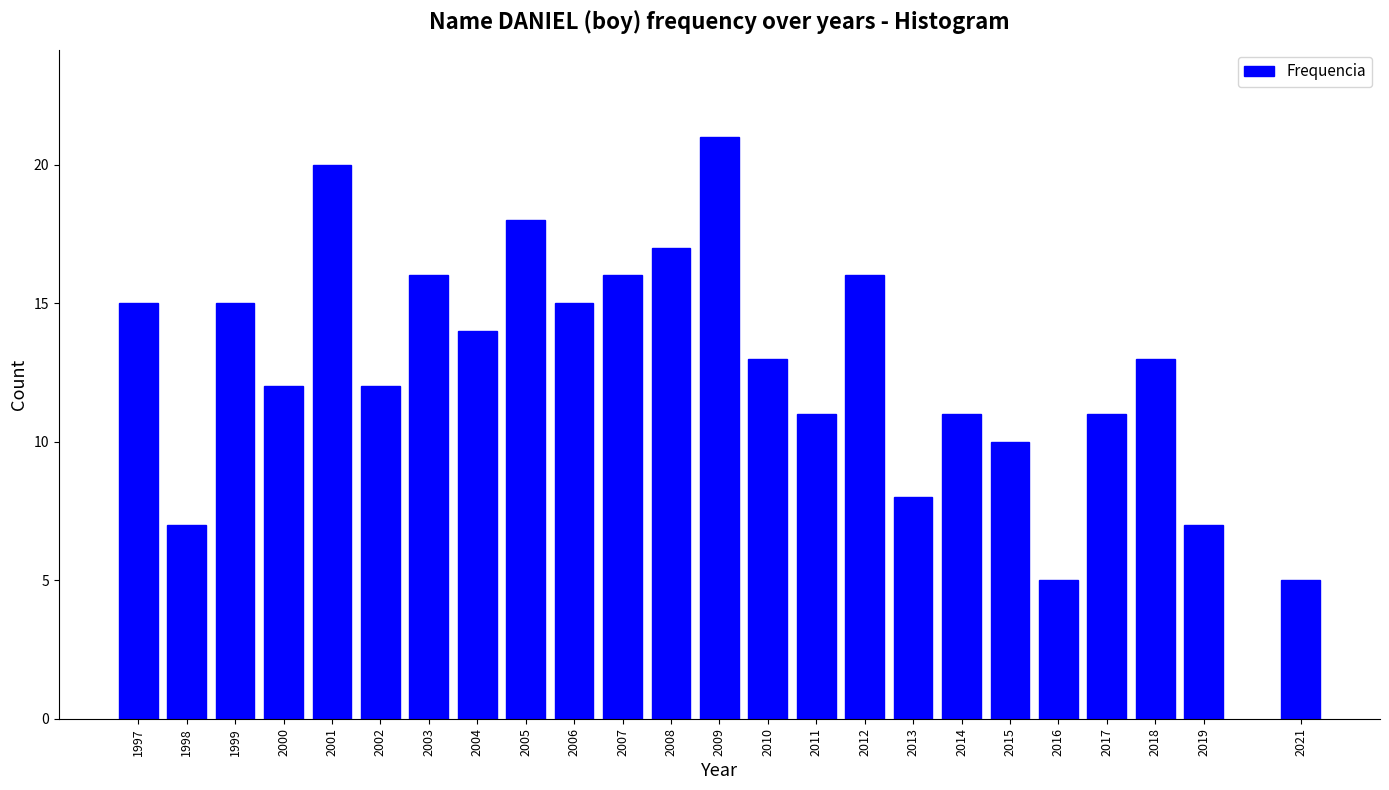

Reading right to left, transcribe all the data shown in this chart.

5	7	13	11	5	10	11	8	16	11	13	21	17	16	15	18	14	16	12	20	12	15	7	15